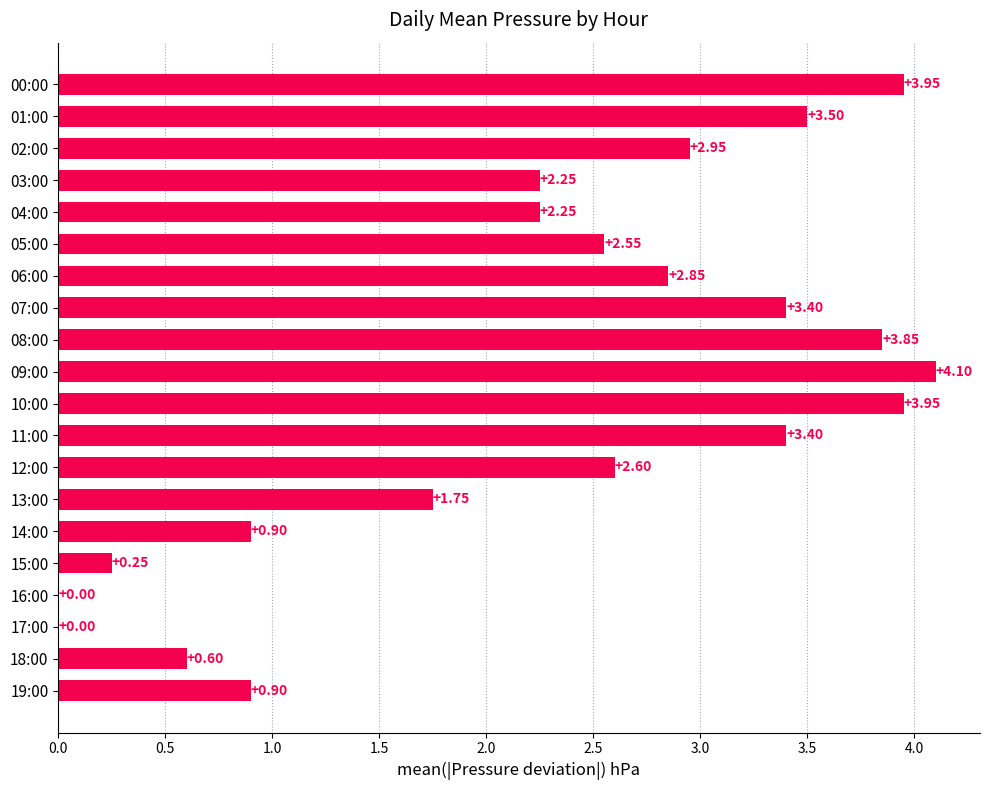

What is the average value?

2.3